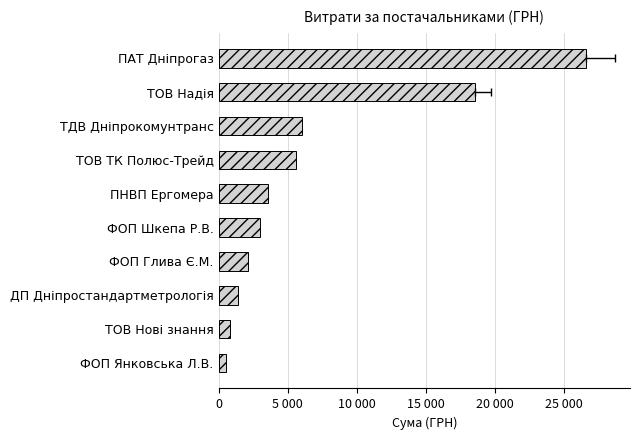

Count the number of values greater than 3581.

5